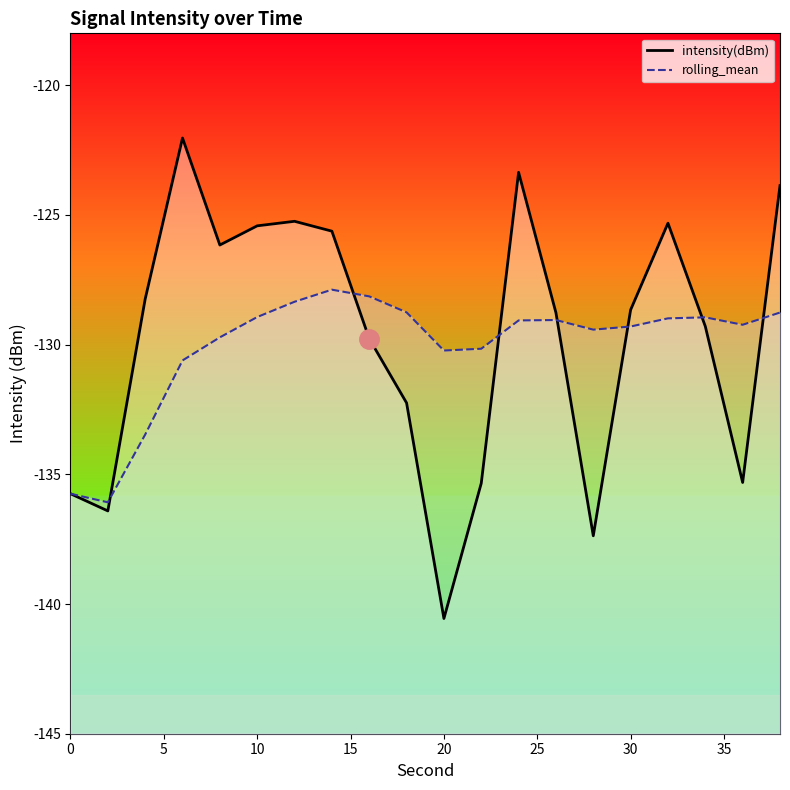

List the labels in order of intensity(dBm) value, largest first.

6, 24, 38, 12, 32, 10, 14, 8, 4, 30, 26, 34, 16, 18, 36, 22, 0, 2, 28, 20